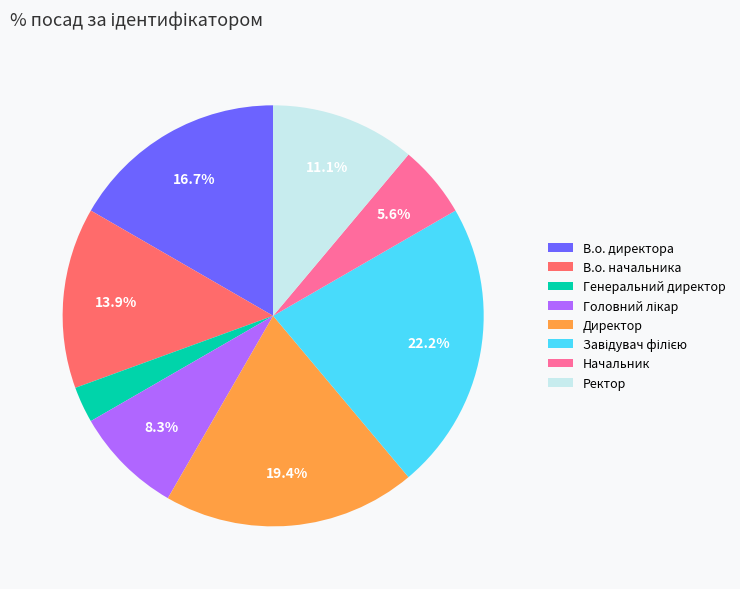

What portion of the pie excludes В.о. начальника?

86.1%